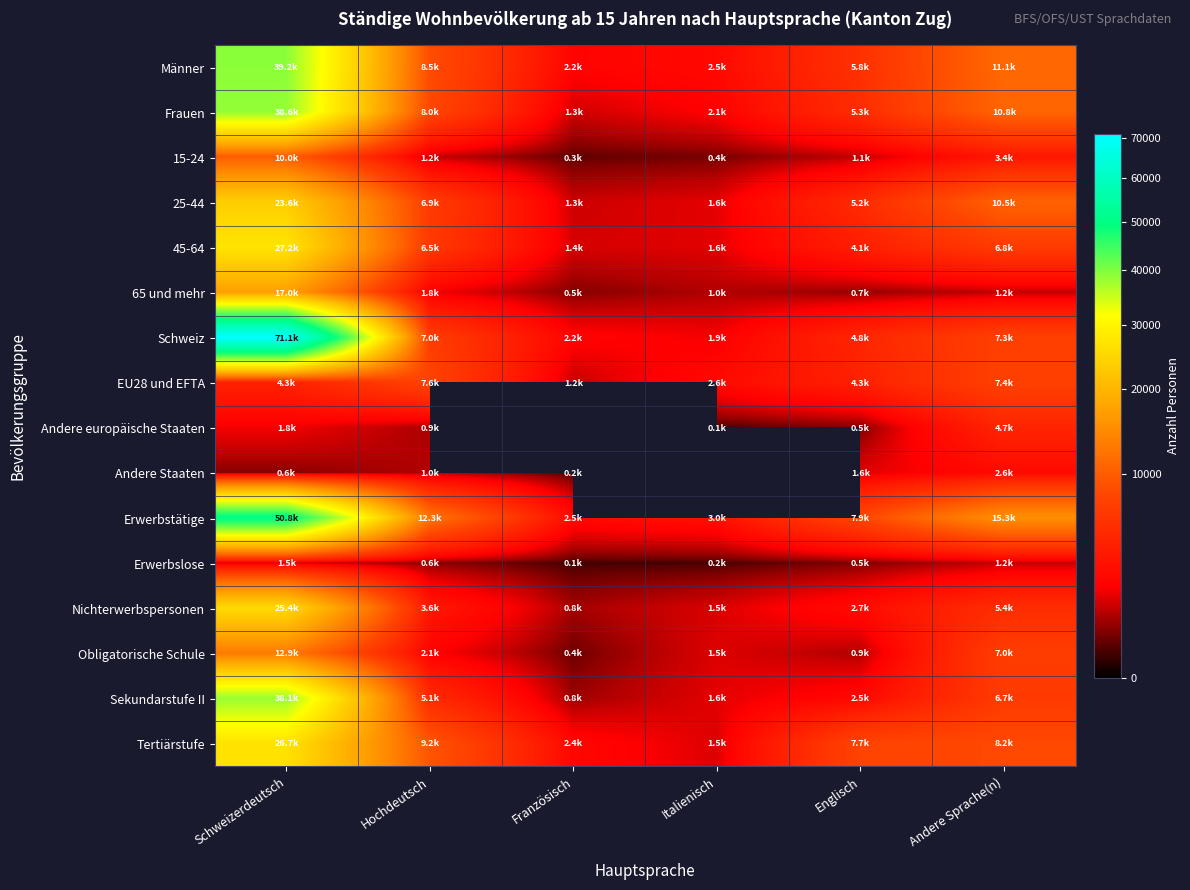

Which series has the largest range (max minus min)?

Schweiz